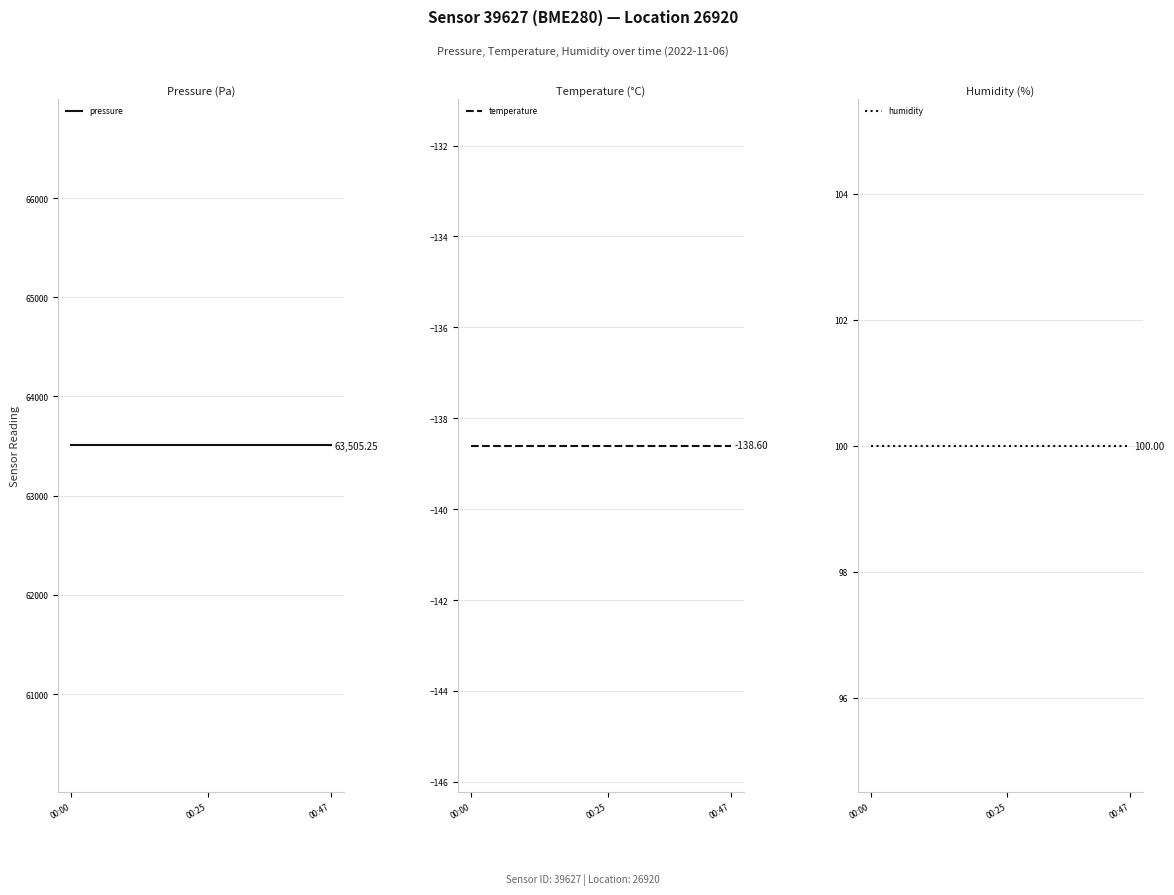

What is the value of the pressure point at the 14th from the left?

63505.2